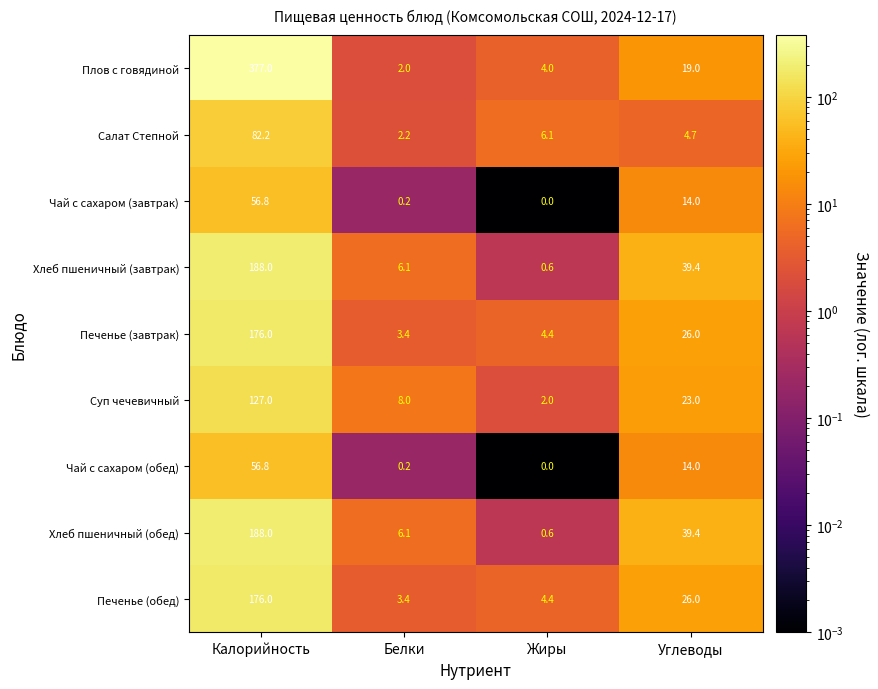

Which series has the largest range (max minus min)?

Плов с говядиной